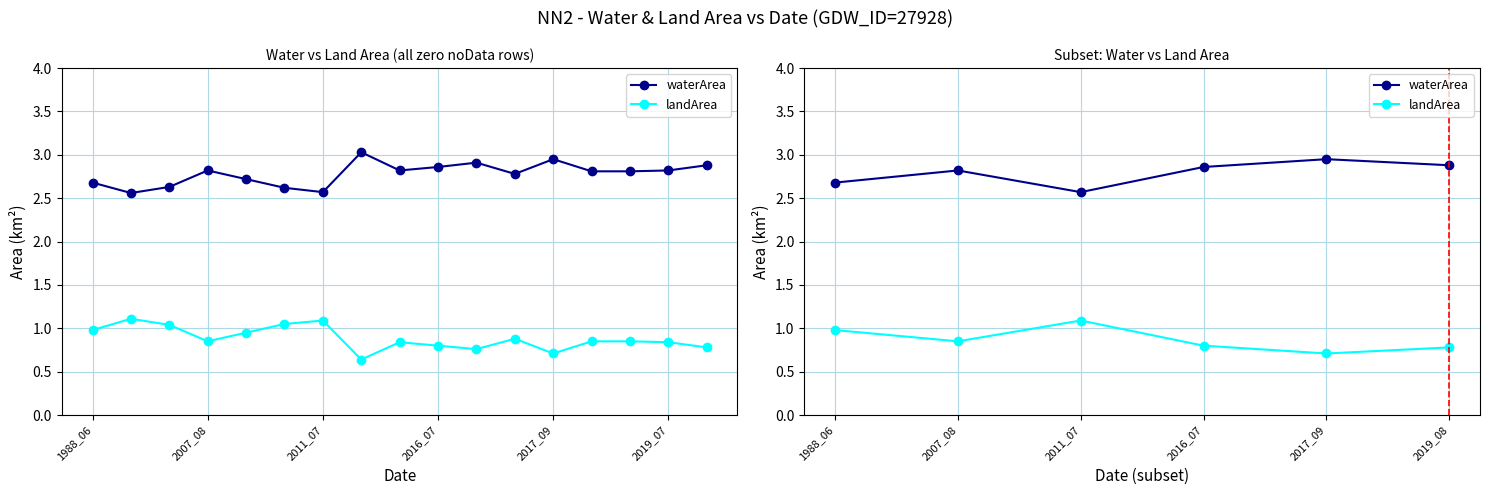

Which series has the widest spread of values?

waterArea